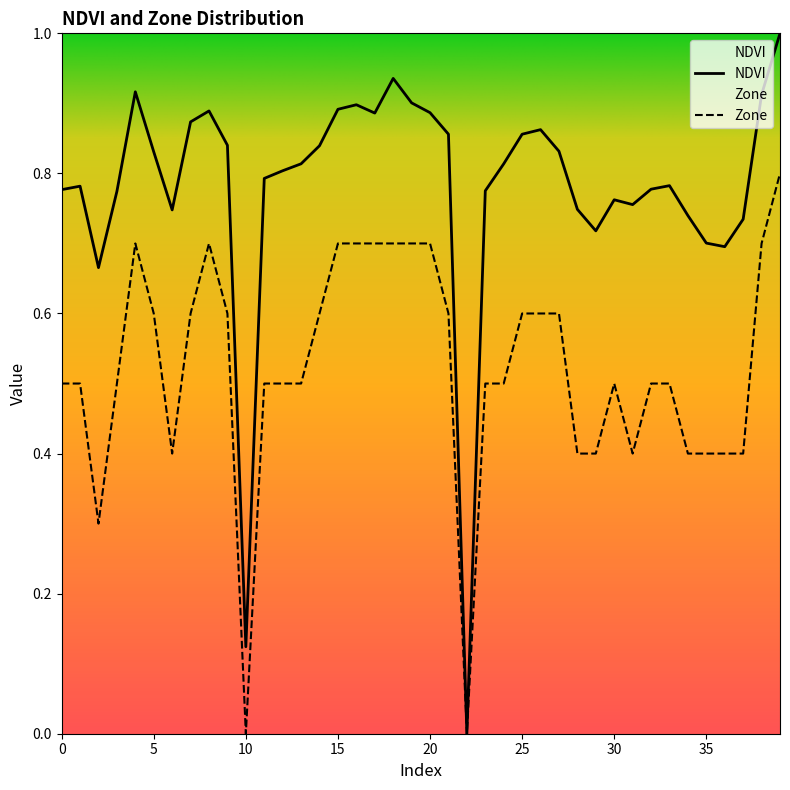

How many values in NDVI are above zero?

39